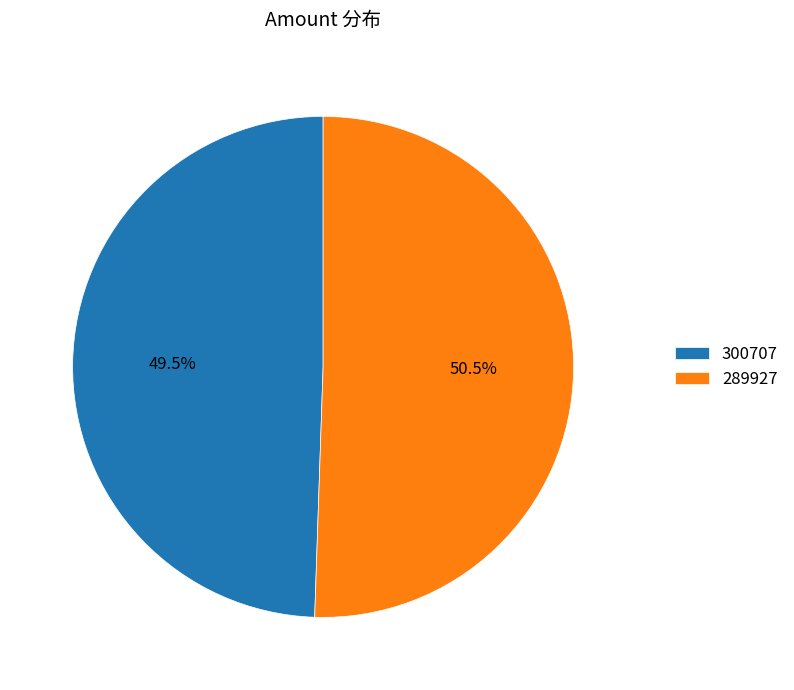

Which has a higher value, 289927 or 300707?

289927